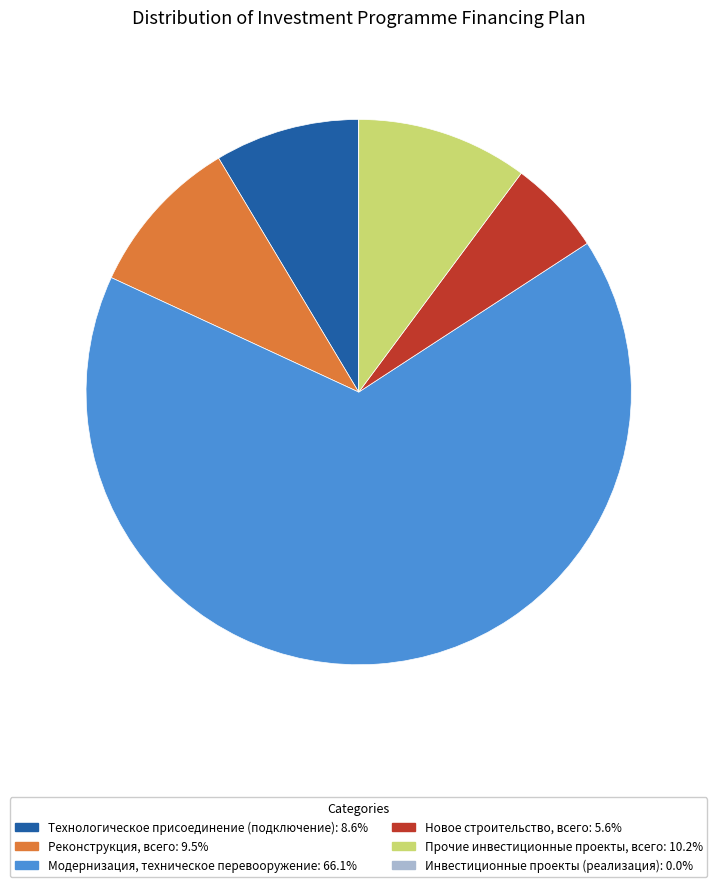

Approximately how many times larger is the value at Технологическое присоединение (подключение): 8.6% compared to Прочие инвестиционные проекты, всего: 10.2%?

0.8